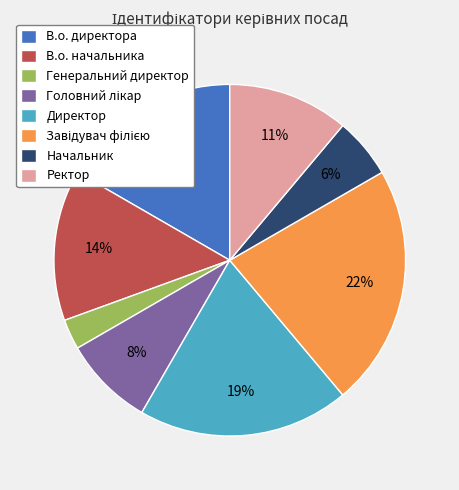

Which slice is the smallest?

Генеральний директор